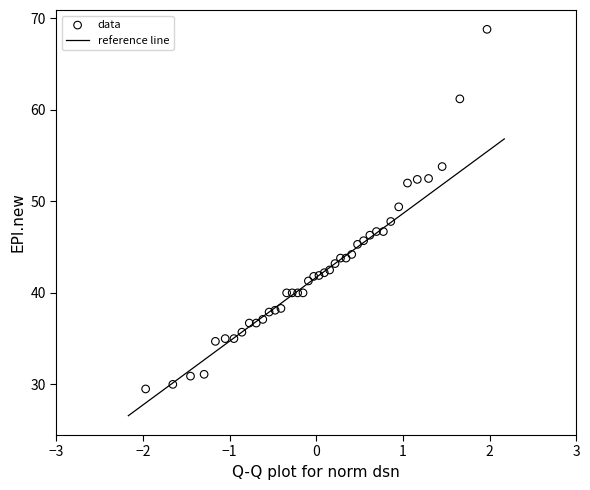

What is the range of X values (max minus min)?

3.9